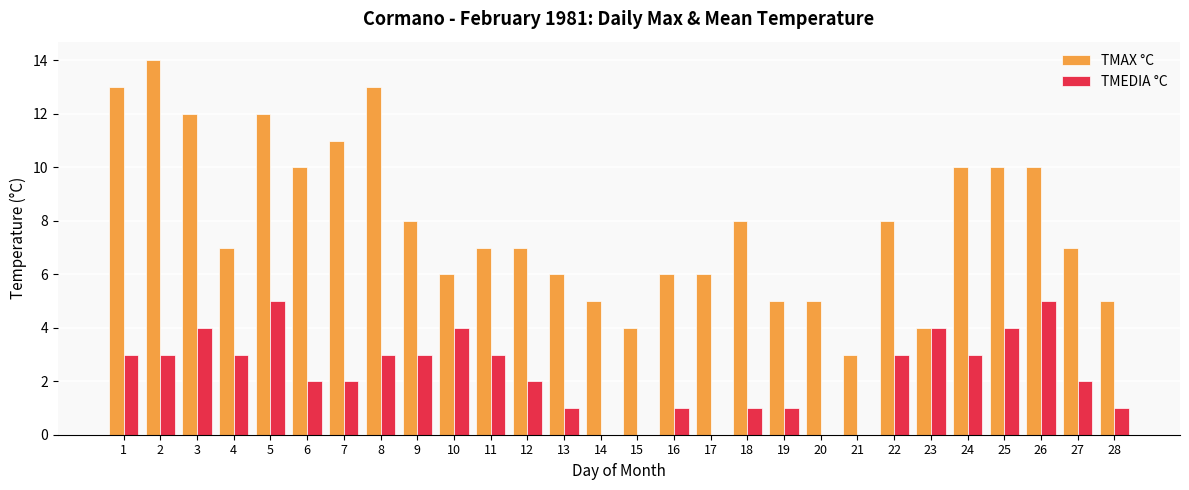

Is the value of TMEDIA °C at 2 greater than the value of TMAX °C at 11?

No